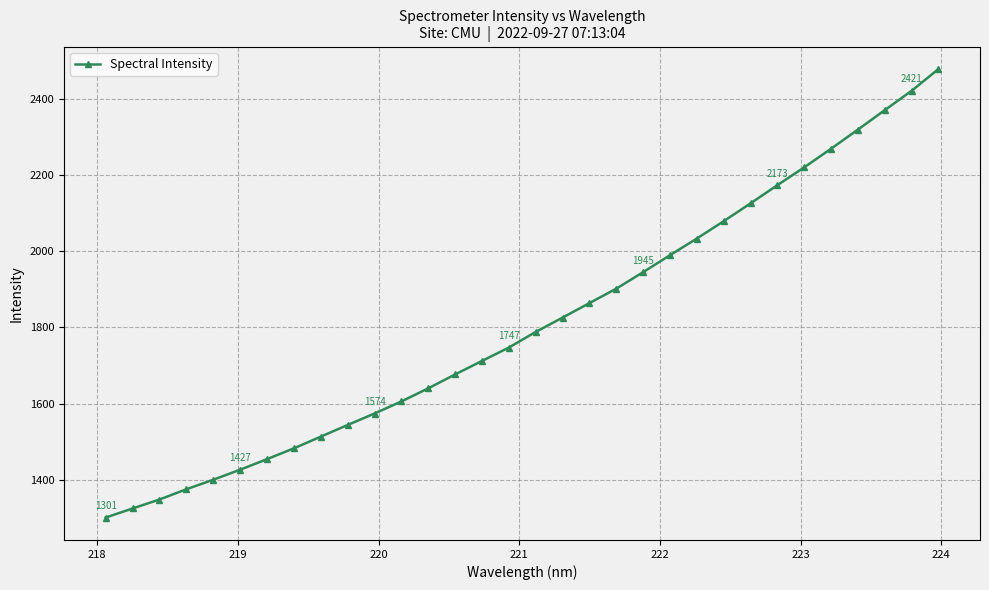

What is the value of the 16th point from the left?

1747.2